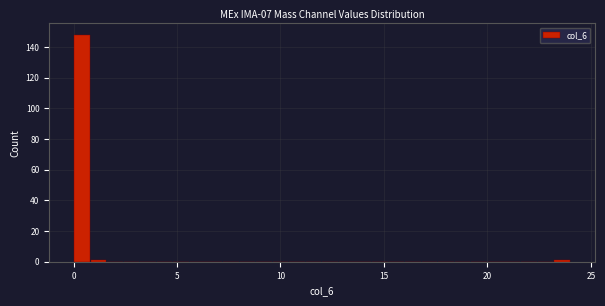

Read against the x-axis, roughly where is the centre of the tallest bar?

0.5